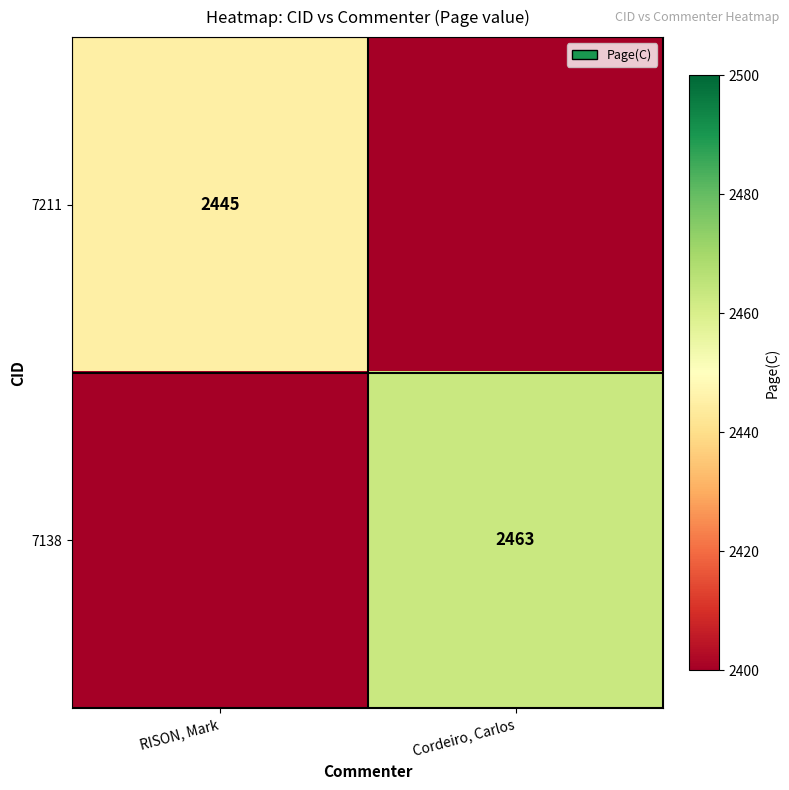

Which label corresponds to the smallest value in the chart?

Cordeiro, Carlos